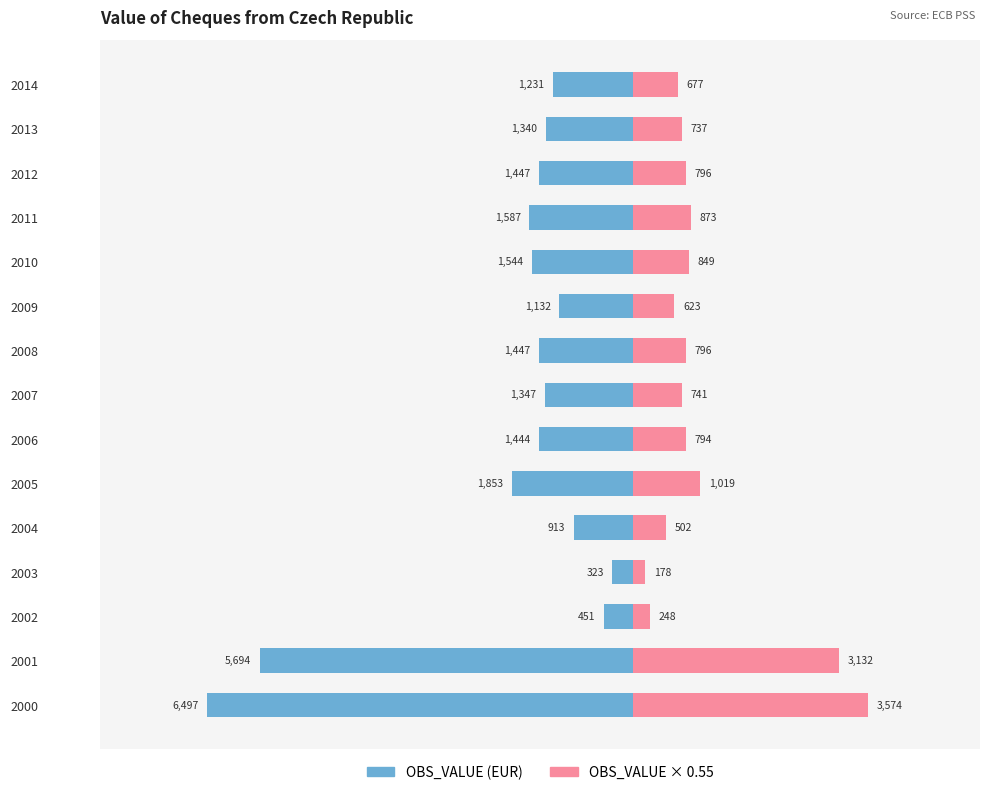

At how many categories does at least one series exceed 3095?

2